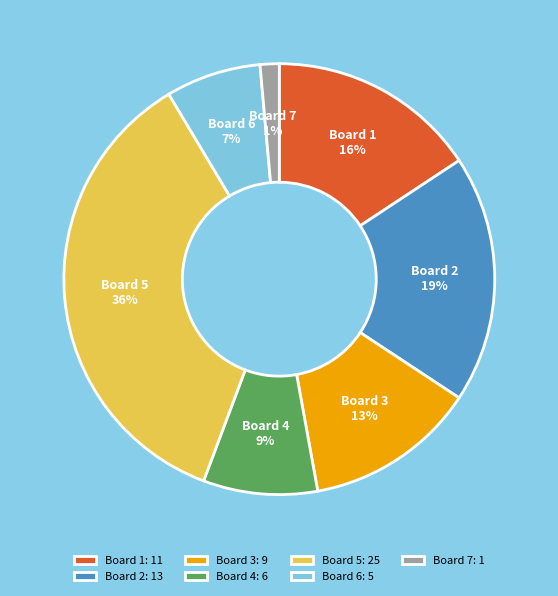

What is the smallest slice in the pie chart?

Board 7